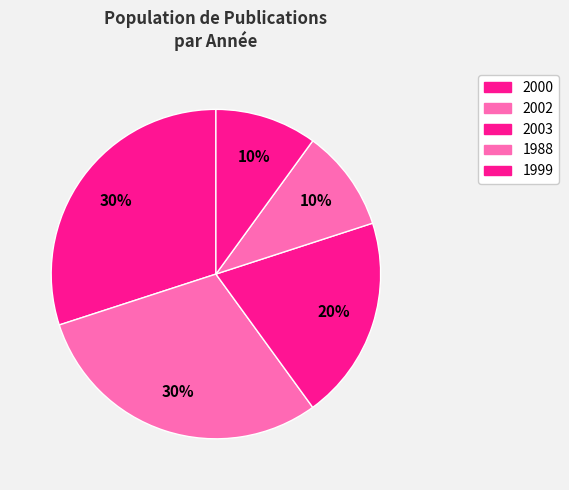

How many segments does this pie chart have?

5